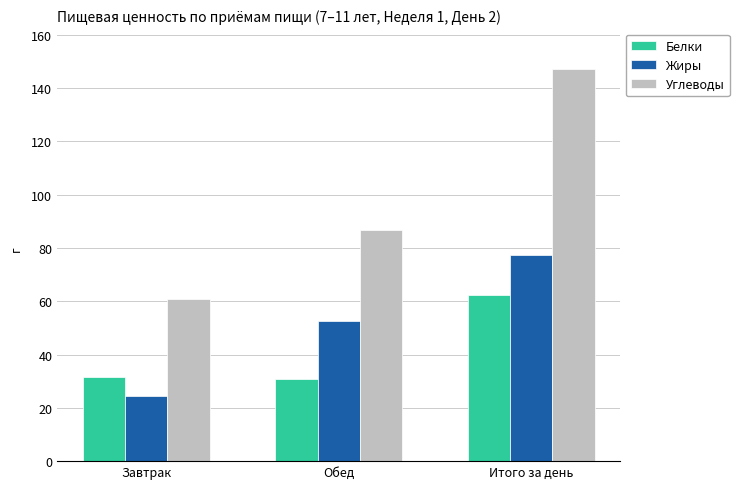

Is the value of Жиры at Обед greater than the value of Углеводы at Завтрак?

No